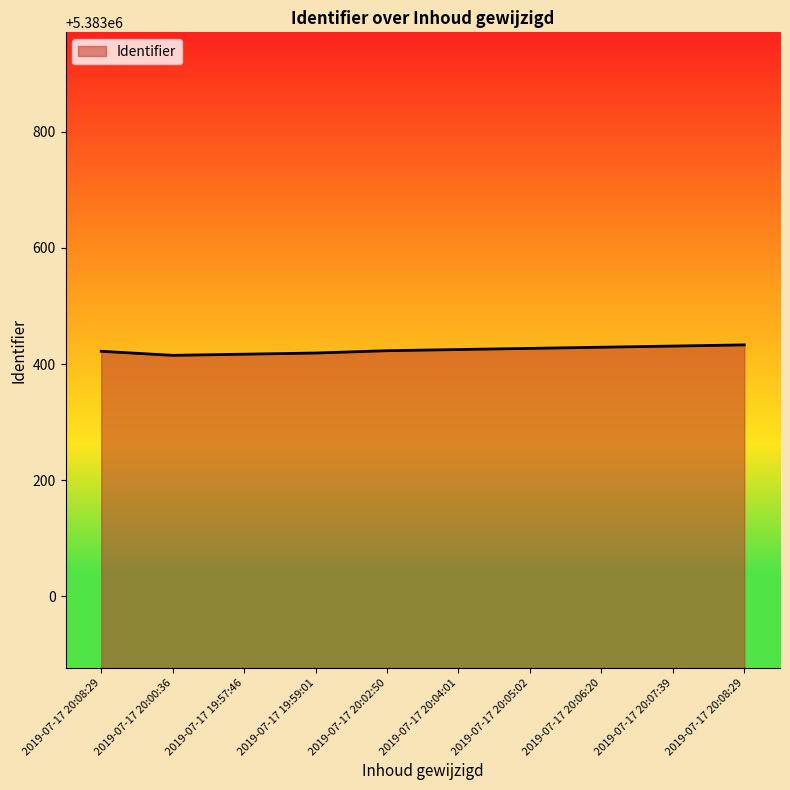

Is this an area chart (filled region under the line)?

Yes